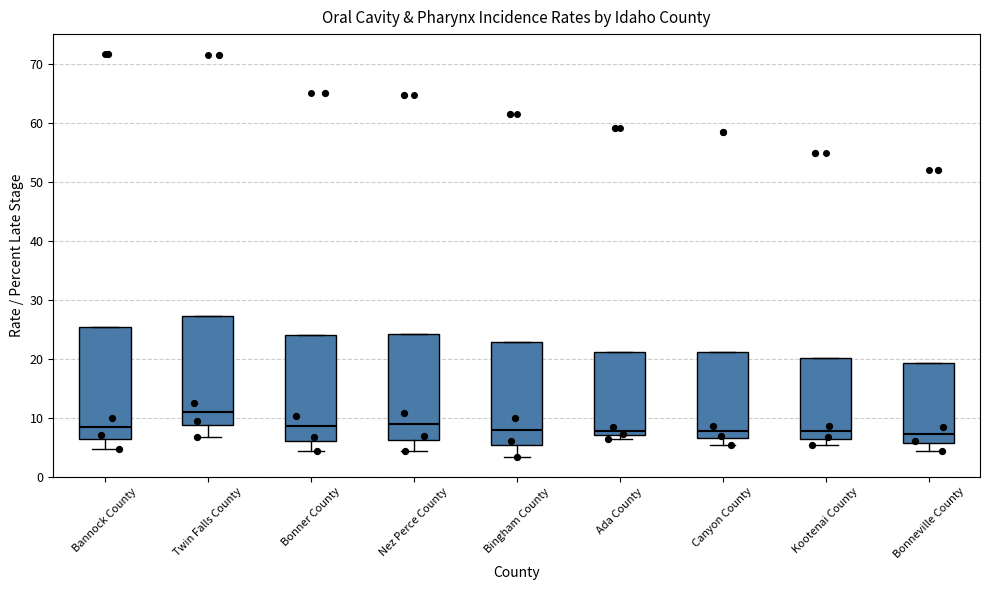

Where does the median line of the box for Ada County sit on the y-axis? The values are not printed on the chart, so give them approximately, as read against the axis.

8